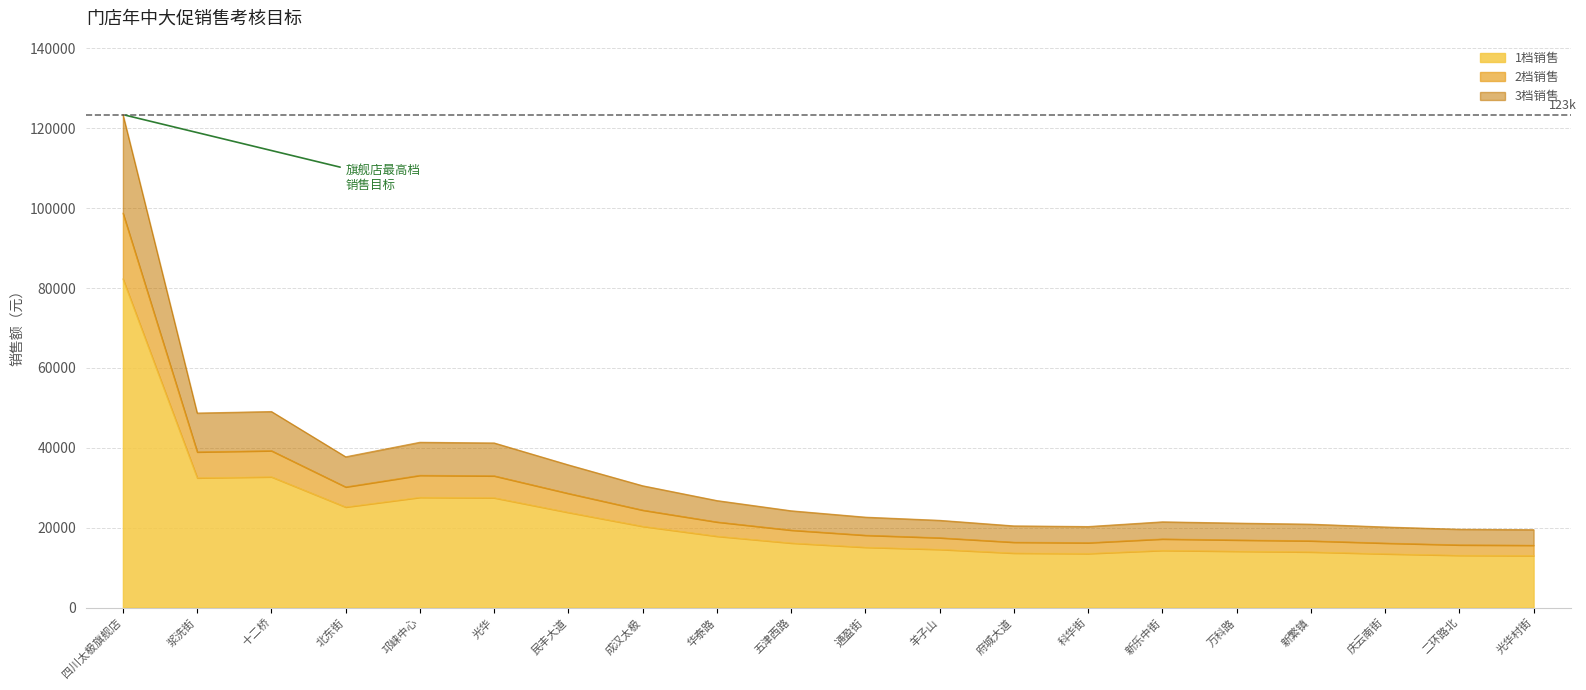

The 1档销售 series shows 17067.8 at 北东街. True or false?

False